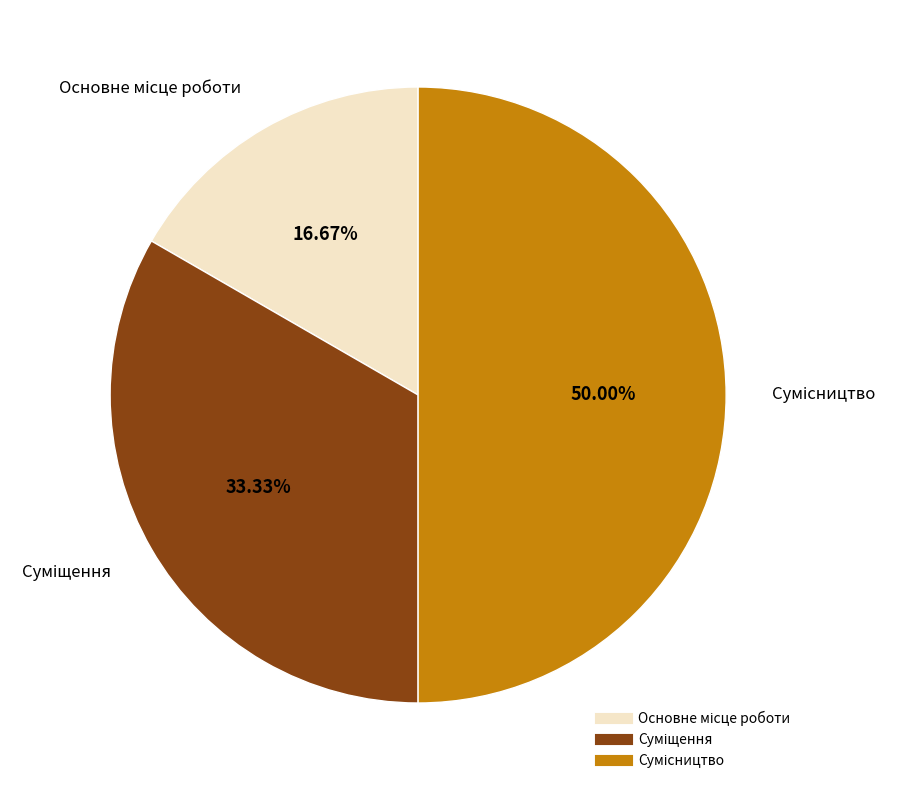

Rank the categories by value from lowest to highest.

Основне місце роботи, Суміщення, Сумісництво